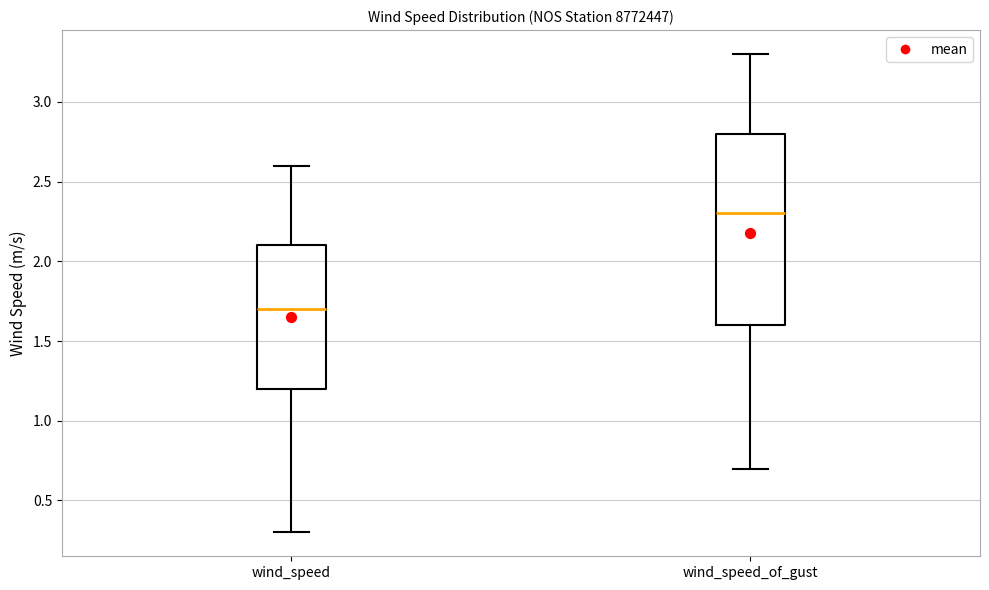

Which box has the lowest median line?

wind_speed